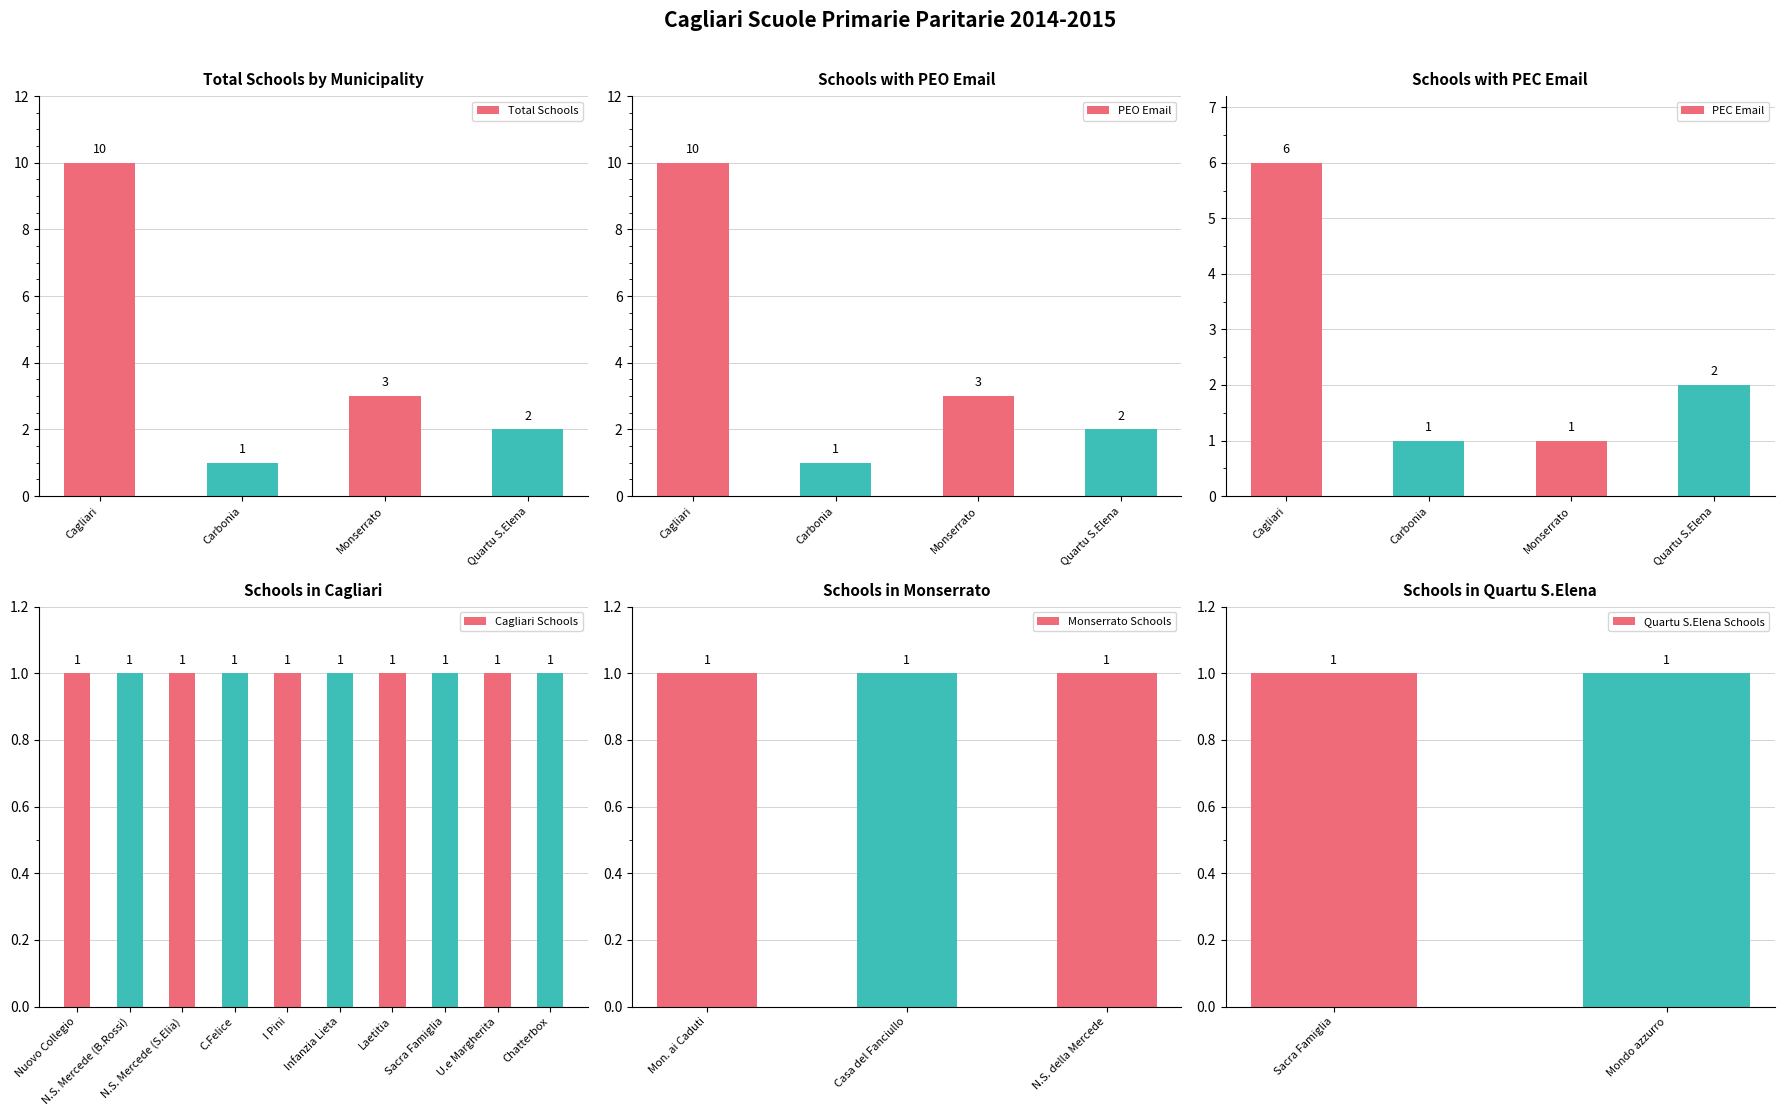

Between 5 and Carbonia, which is larger?

5